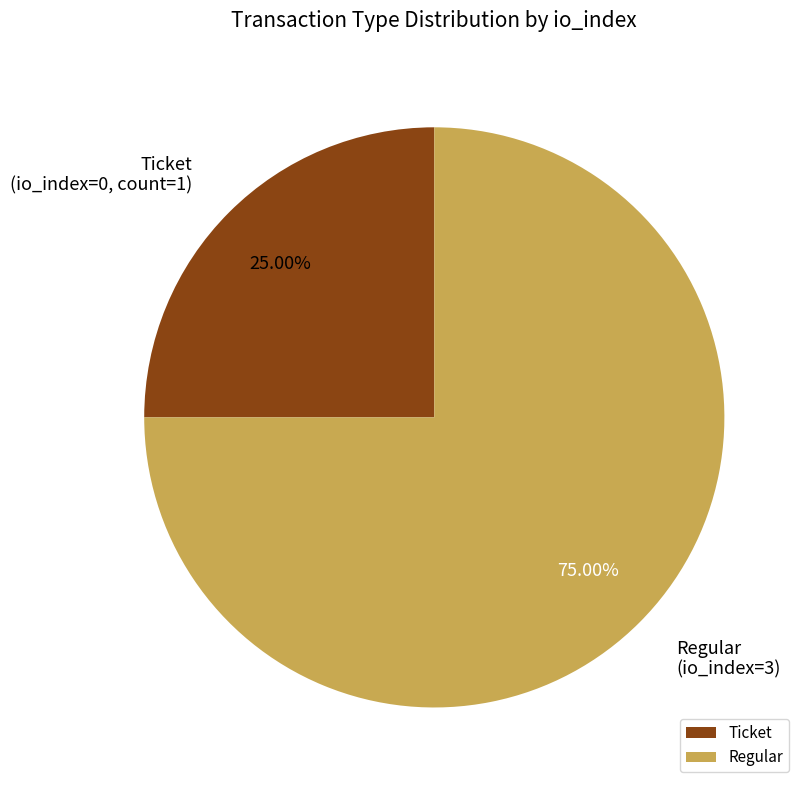

Does Regular represent more than half of the total?

Yes